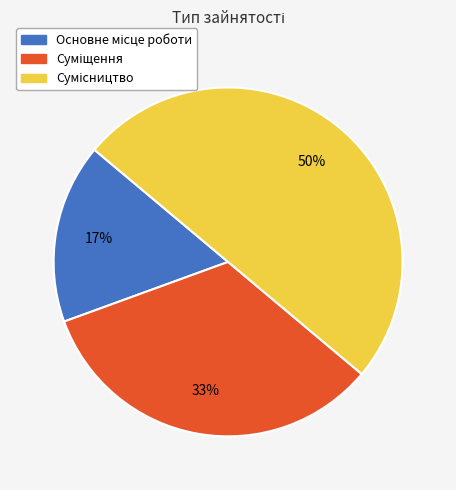

Count the number of slices in the pie.

3